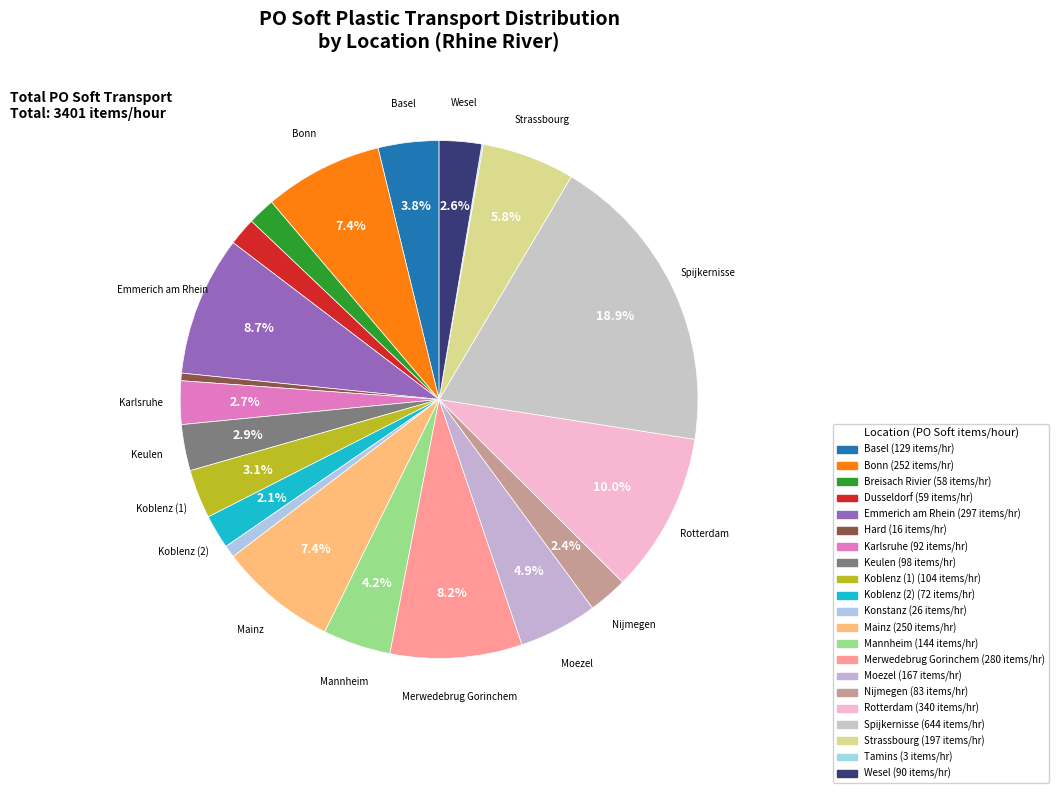

Rank the categories by value from highest to lowest.

Spijkernisse, Rotterdam, Emmerich am Rhein, Merwedebrug Gorinchem, Bonn, Mainz, Strassbourg, Moezel, Mannheim, Basel, Koblenz (1), Keulen, Karlsruhe, Wesel, Nijmegen, Koblenz (2), Dusseldorf, Breisach Rivier, Konstanz, Hard, Tamins